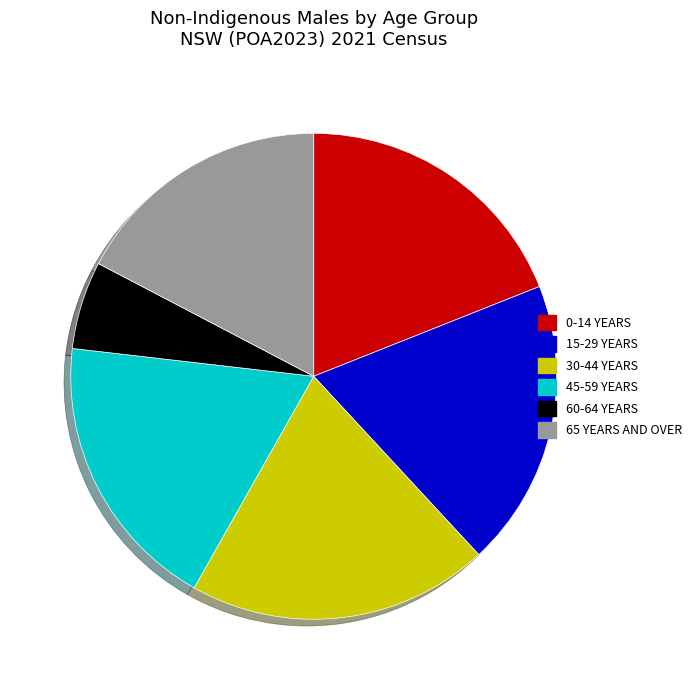

How many slices are in this pie chart?

6